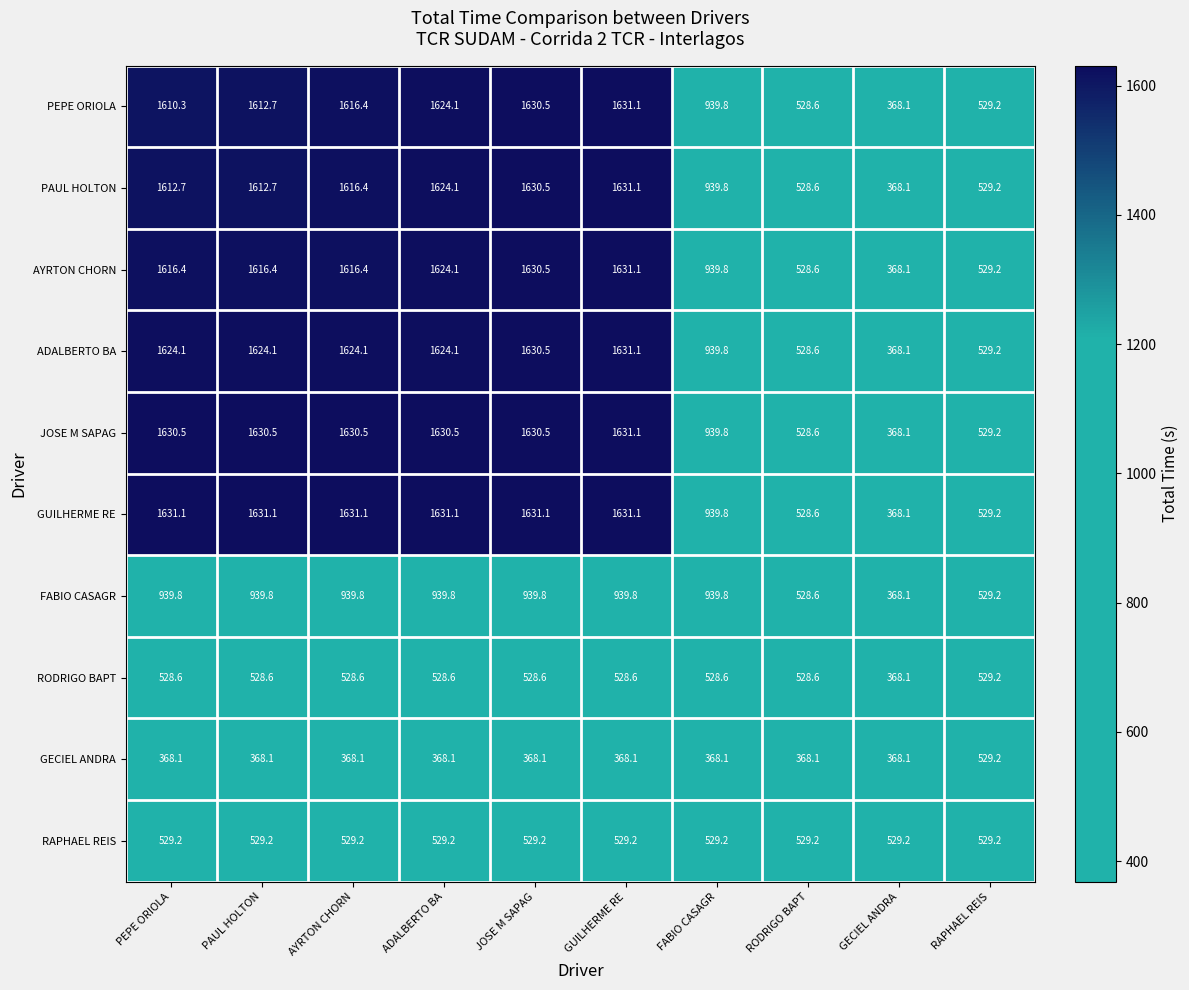

The PAUL HOLTON series shows 1612.7 at PAUL HOLTON. True or false?

True